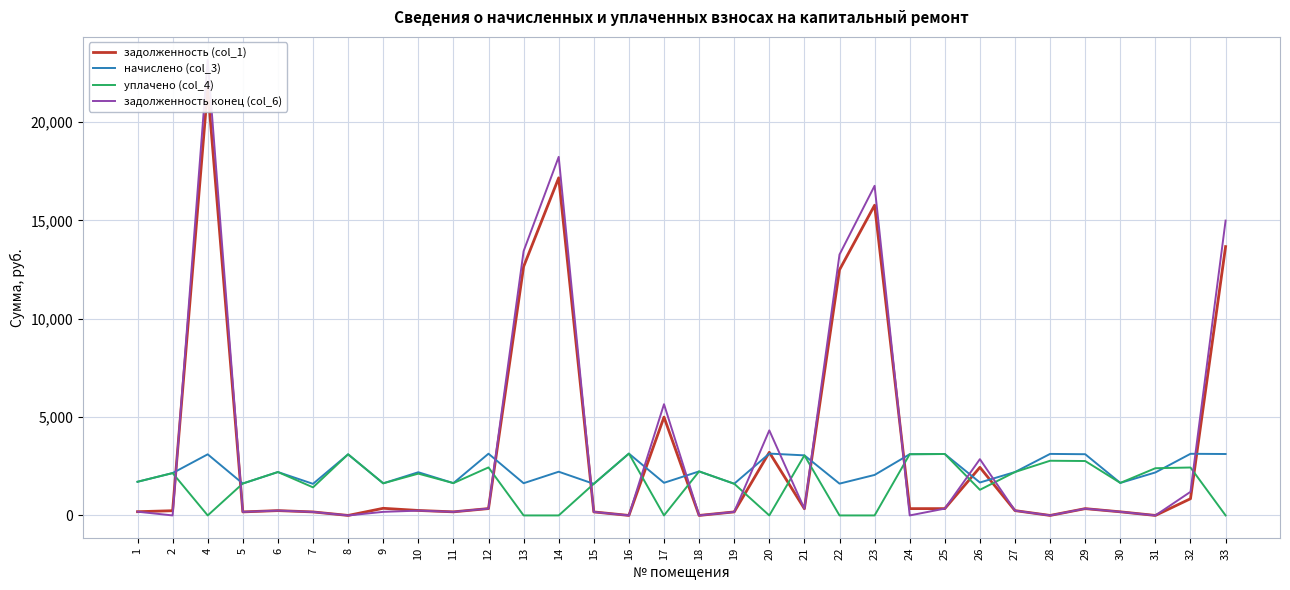

How many times do задолженность конец (col_6) and задолженность (col_1) cross each other?

3